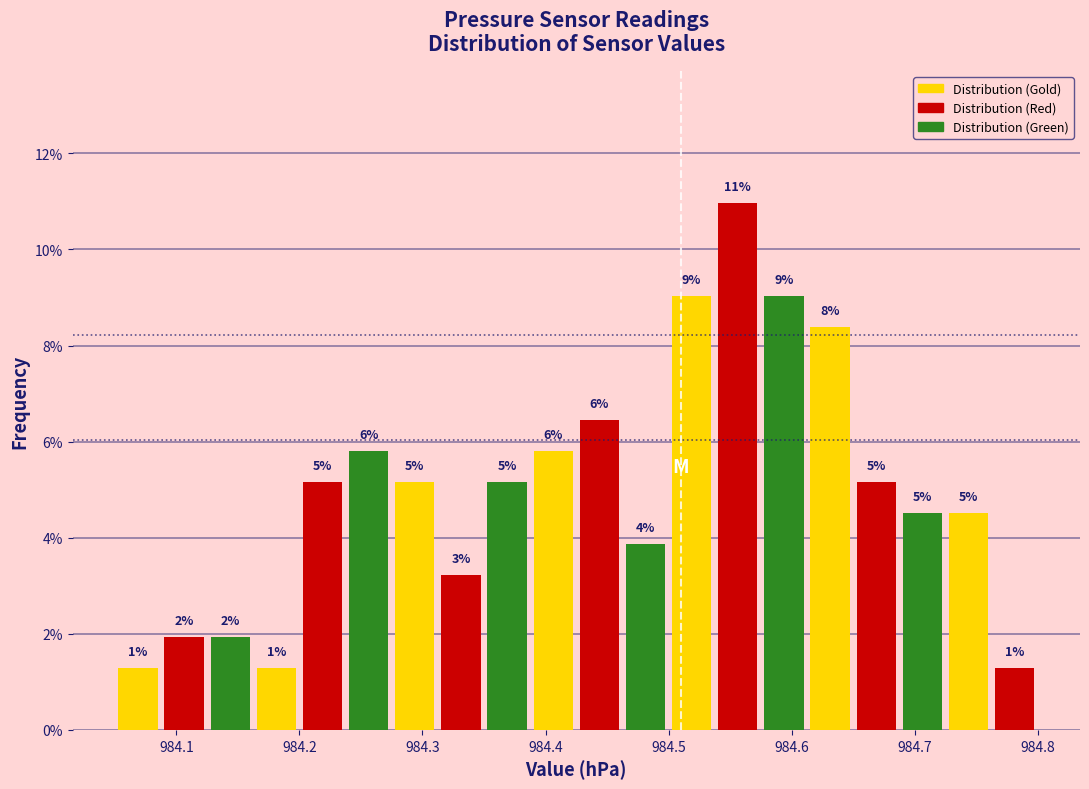

Read against the x-axis, roughly where is the centre of the tallest bar?

984.56